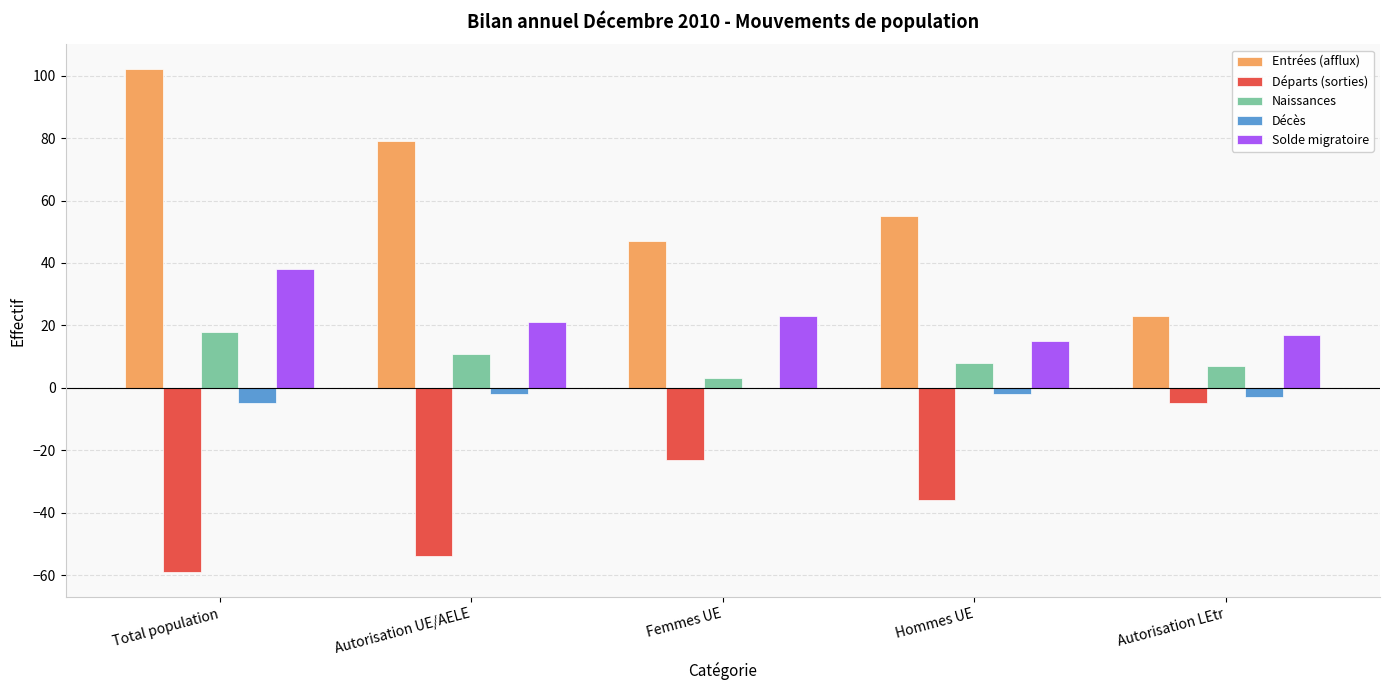

What are all the series names shown in the legend?

Entrées (afflux), Départs (sorties), Naissances, Décès, Solde migratoire